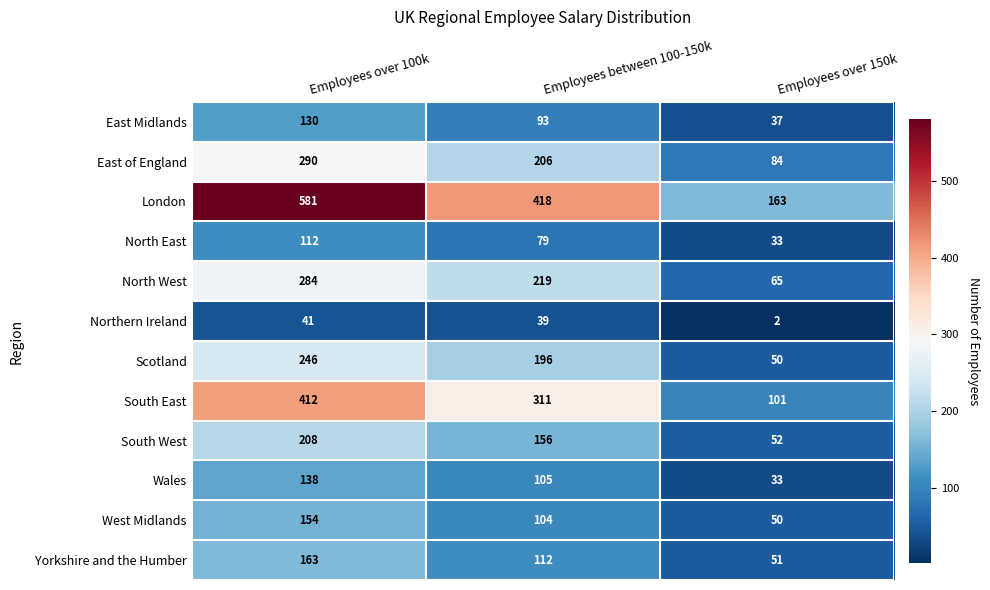

At which label is Yorkshire and the Humber closest to 107?

Employees between 100-150k